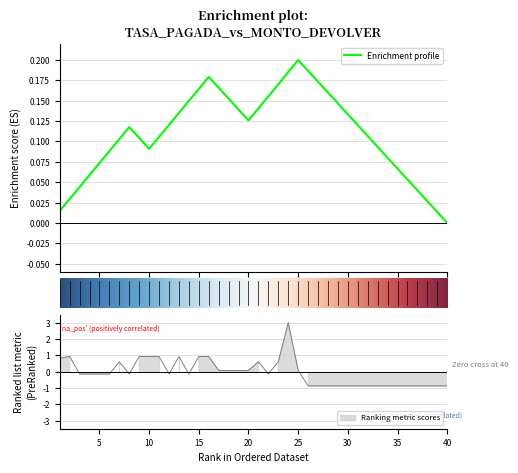

Reading left to right, list all the values displayed in this chart.

1=0.8	2=0.9	3=-0.1	4=-0.1	5=-0.1	6=-0.1	7=0.6	8=-0.1	9=0.9	10=0.9	11=0.9	12=-0.1	13=0.9	14=-0.1	15=0.9	16=0.9	17=0.1	18=0.1	19=0.1	20=0.1	21=0.6	22=-0.1	23=0.6	24=3.0	25=0.1	26=-0.9	27=-0.9	28=-0.9	29=-0.9	30=-0.9	31=-0.9	32=-0.9	33=-0.9	34=-0.9	35=-0.9	36=-0.9	37=-0.9	38=-0.9	39=-0.9	40=-0.9